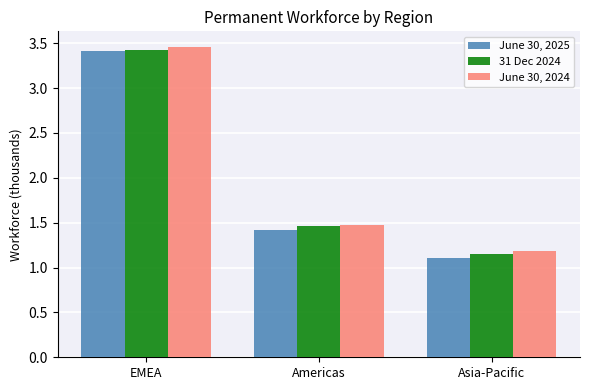

The June 30, 2025 series shows 5.5 at EMEA. True or false?

False